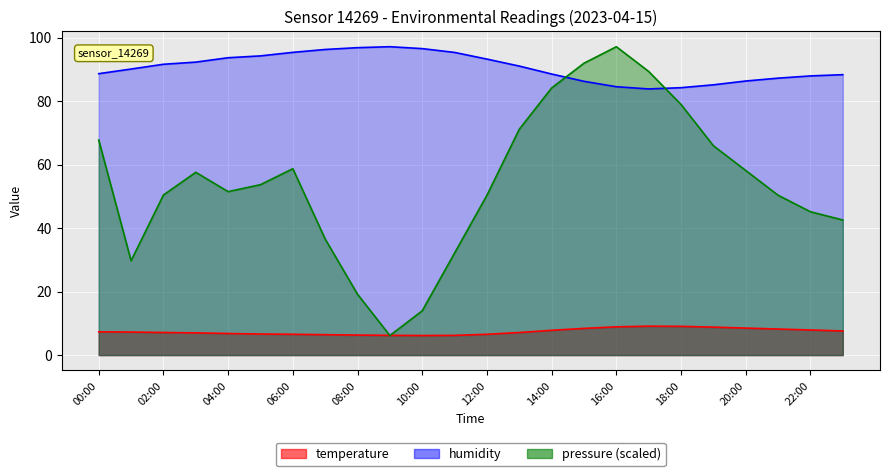

List the labels in order of pressure_norm value, largest first.

16:00, 15:00, 17:00, 14:00, 18:00, 13:00, 00:00, 19:00, 06:00, 20:00, 03:00, 05:00, 04:00, 02:00, 12:00, 21:00, 22:00, 23:00, 07:00, 11:00, 01:00, 08:00, 10:00, 09:00